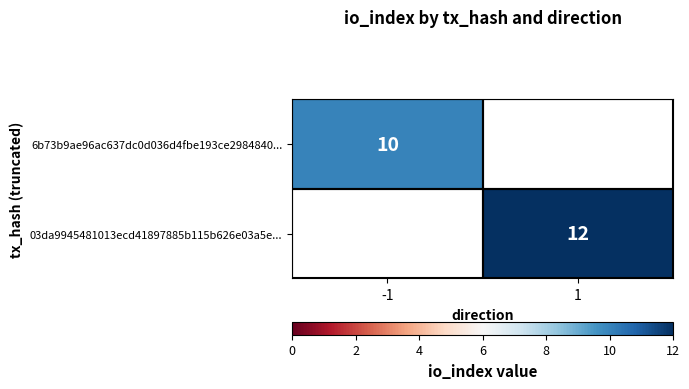

The 03da9945481013ecd41897885b115b626e03a5e... series shows 17 at 1. True or false?

False